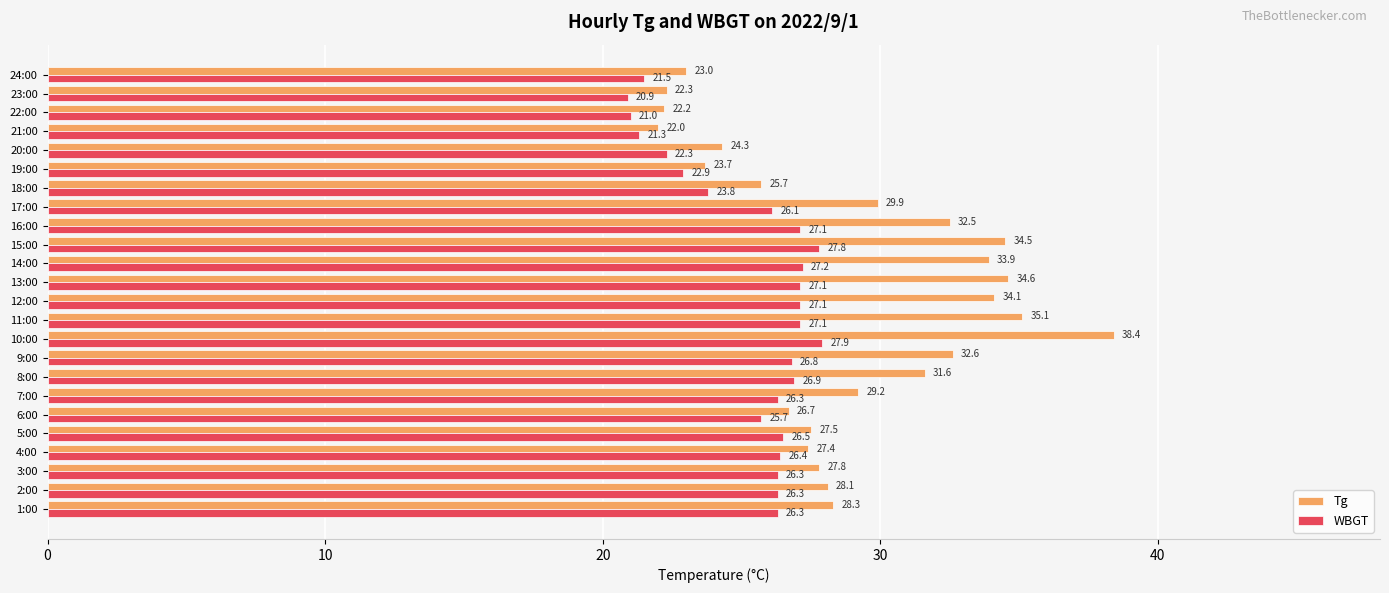

Which label corresponds to the largest value in the chart?

10:00